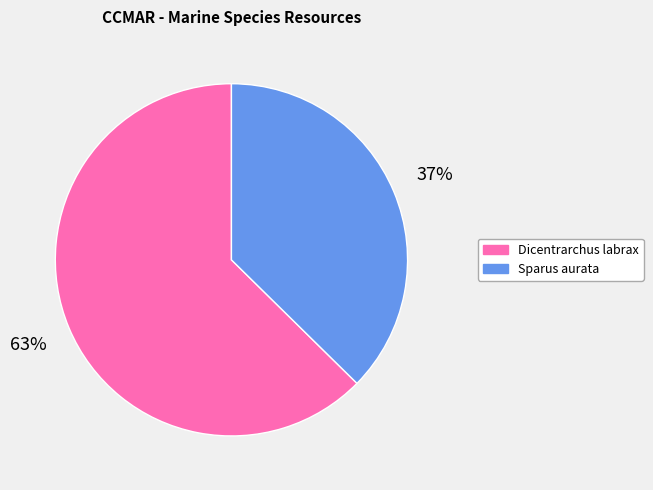

Count the number of slices in the pie.

2